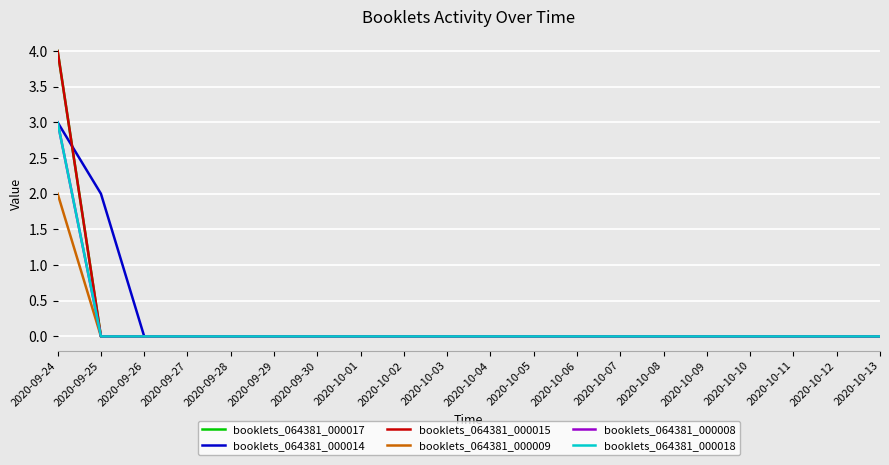

Reading left to right, transcribe all the data shown in this chart.

booklets_064381_000017: 4	0	0	0	0	0	0	0	0	0	0	0	0	0	0	0	0	0	0	0
booklets_064381_000014: 3	2	0	0	0	0	0	0	0	0	0	0	0	0	0	0	0	0	0	0
booklets_064381_000015: 4	0	0	0	0	0	0	0	0	0	0	0	0	0	0	0	0	0	0	0
booklets_064381_000009: 2	0	0	0	0	0	0	0	0	0	0	0	0	0	0	0	0	0	0	0
booklets_064381_000008: 3	0	0	0	0	0	0	0	0	0	0	0	0	0	0	0	0	0	0	0
booklets_064381_000018: 3	0	0	0	0	0	0	0	0	0	0	0	0	0	0	0	0	0	0	0